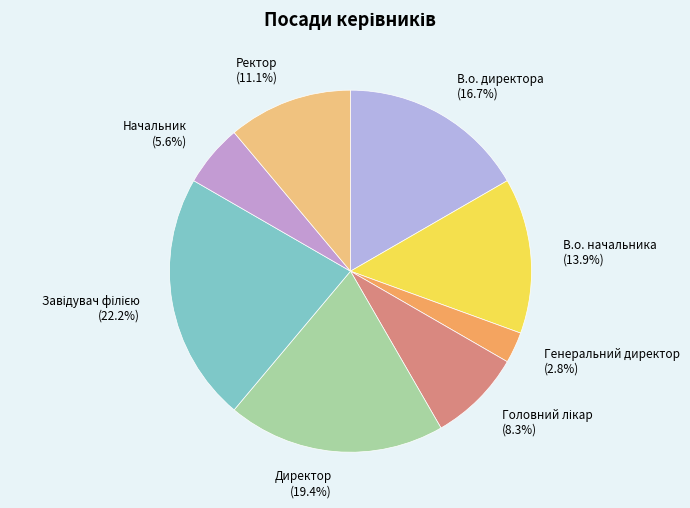

Approximately how many times larger is the value at Начальник compared to Ректор?

0.5